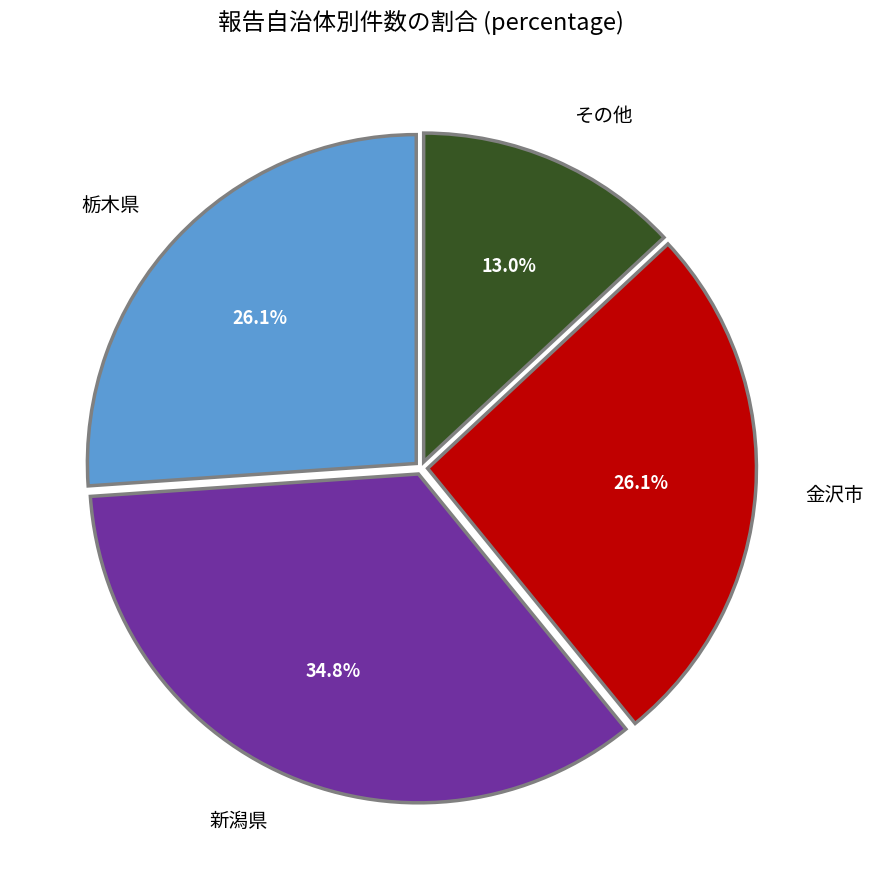

Is 新潟県 the majority of the pie?

No